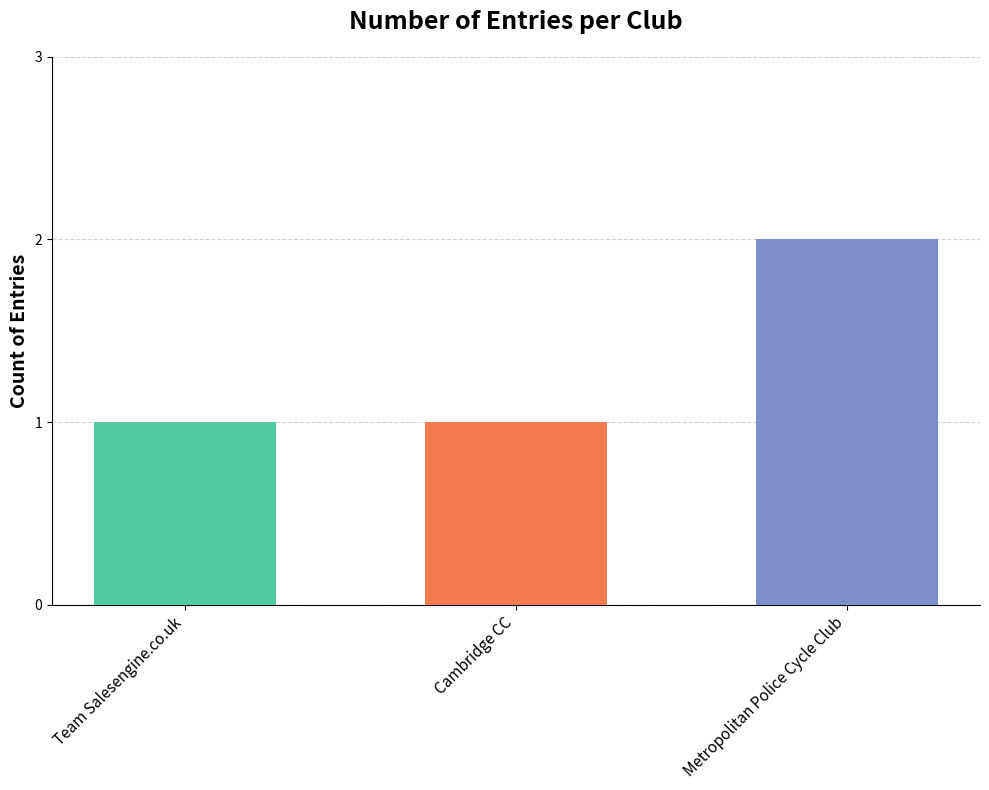

True or false: the data shows 1 at Team Salesengine.co.uk.

True